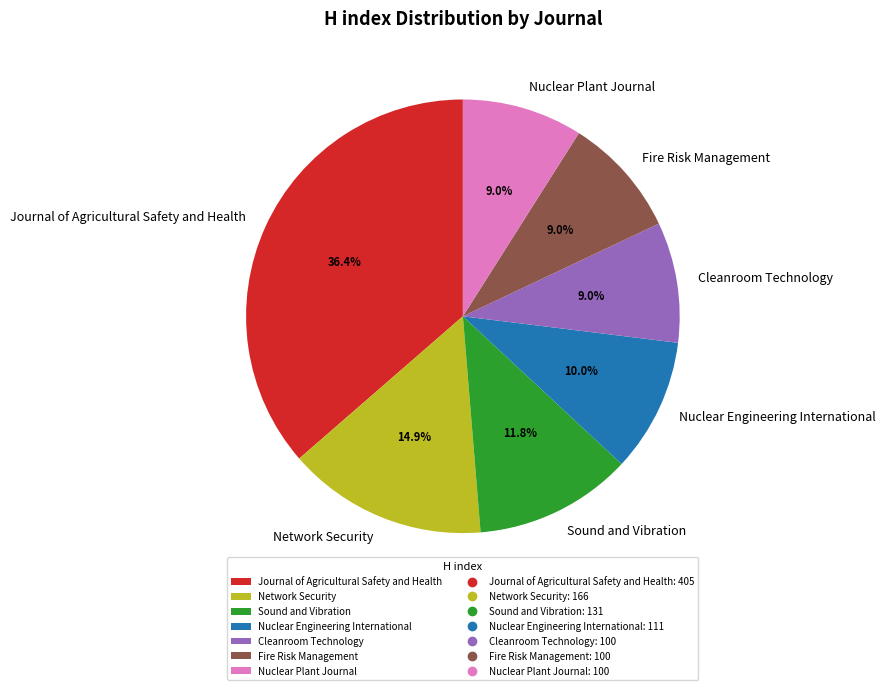

To the nearest percent, what is the difference between the largest and smallest slice percentages?

27%